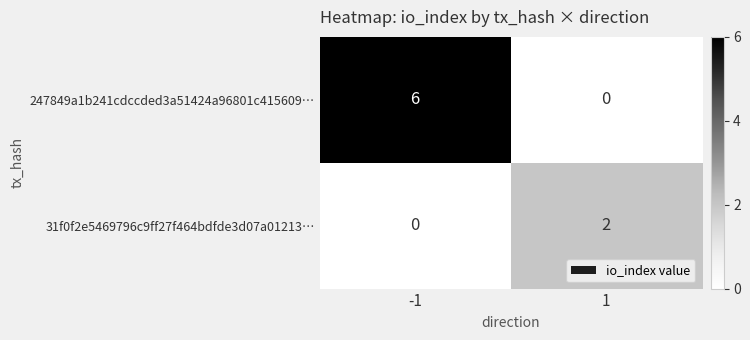

True or false: 247849a1b241cdccded3a51424a96801c415609… has a value of 2 at -1.

False